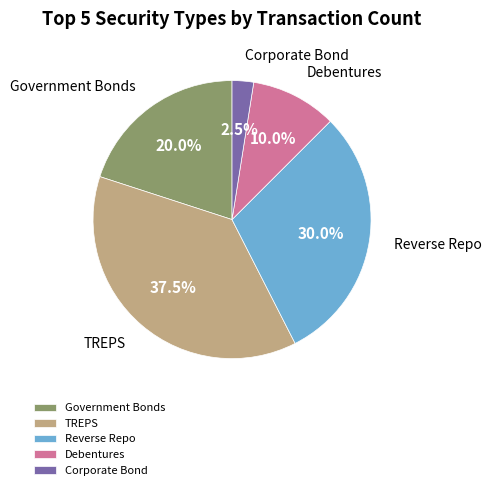

Does Reverse Repo account for over 50% of the chart?

No